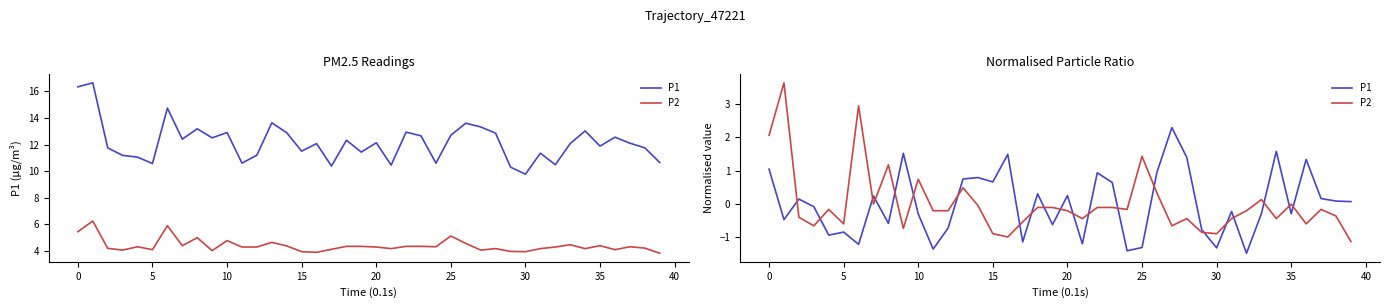

Does the chart display data point markers on the line(s)?

No